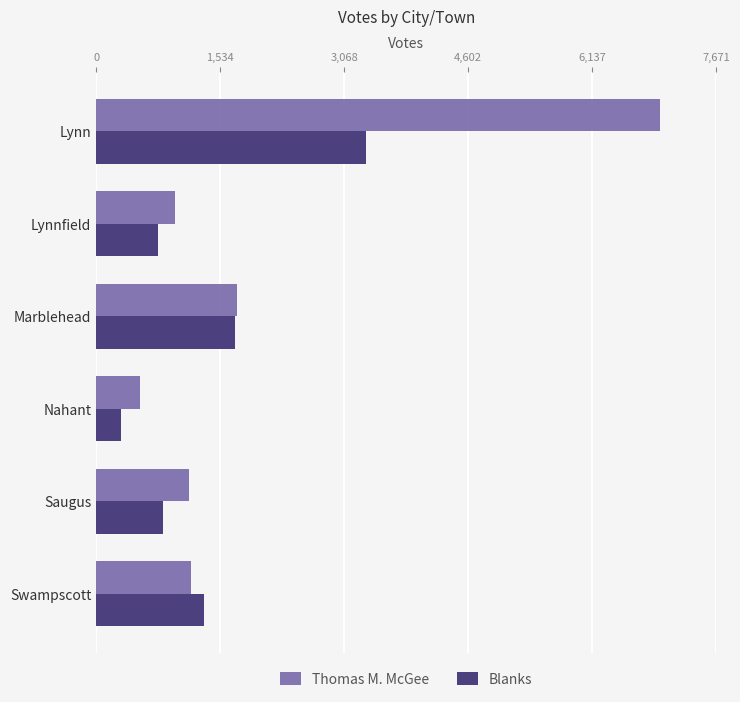

Is the value of Blanks at Swampscott greater than the value of Thomas M. McGee at Lynn?

No